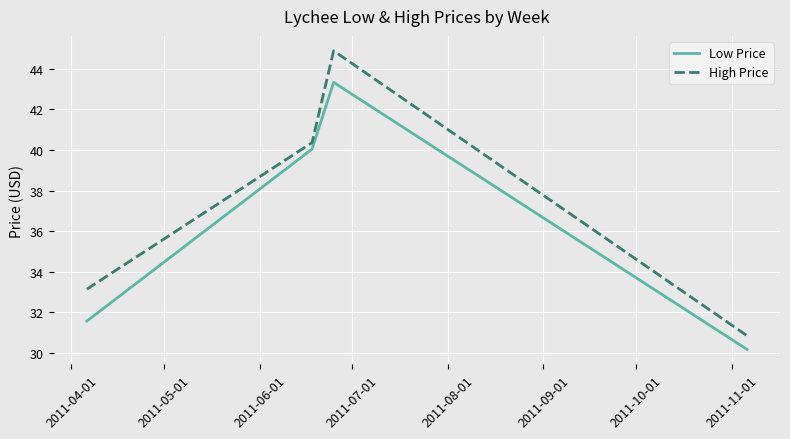

How many series are shown in this chart?

2